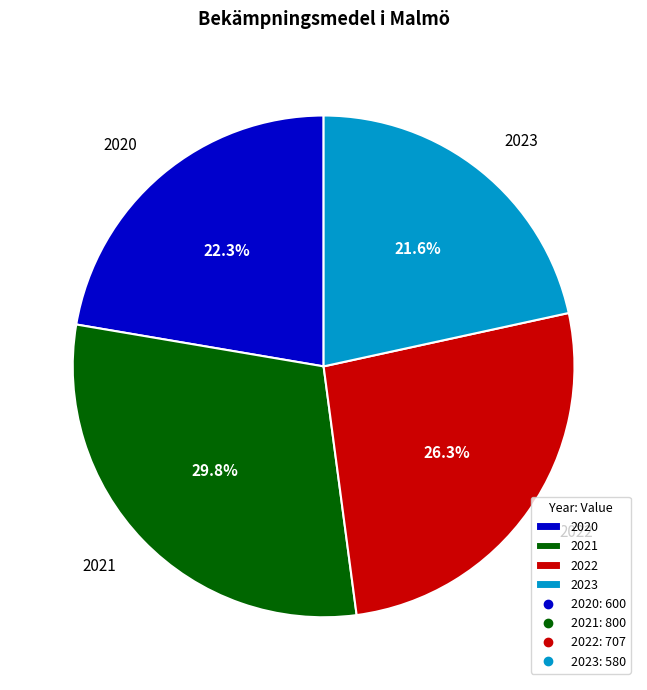

Between 2021 and 2022, which is larger?

2021